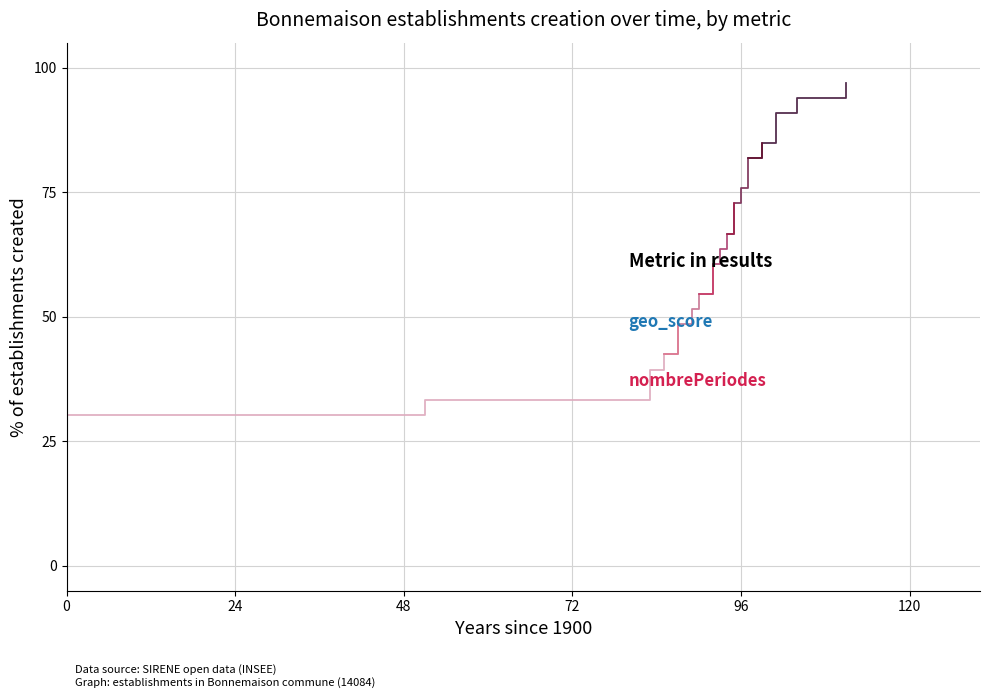

At 0, list the series in order from smallest to largest.

geo_score, nombrePeriodes